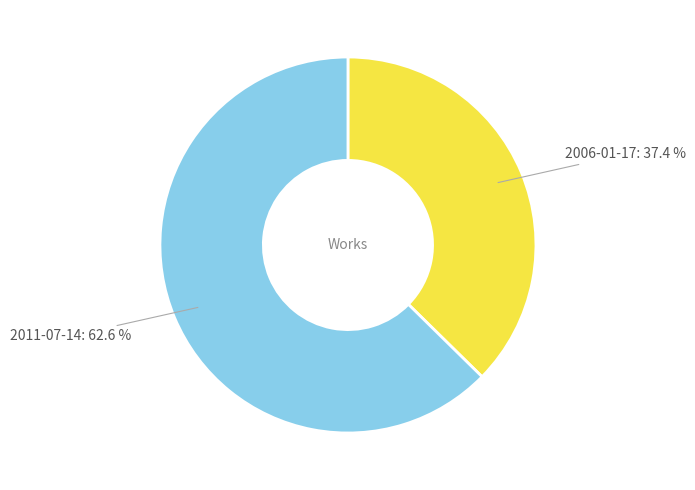

Is there any slice that represents more than half of the pie?

Yes